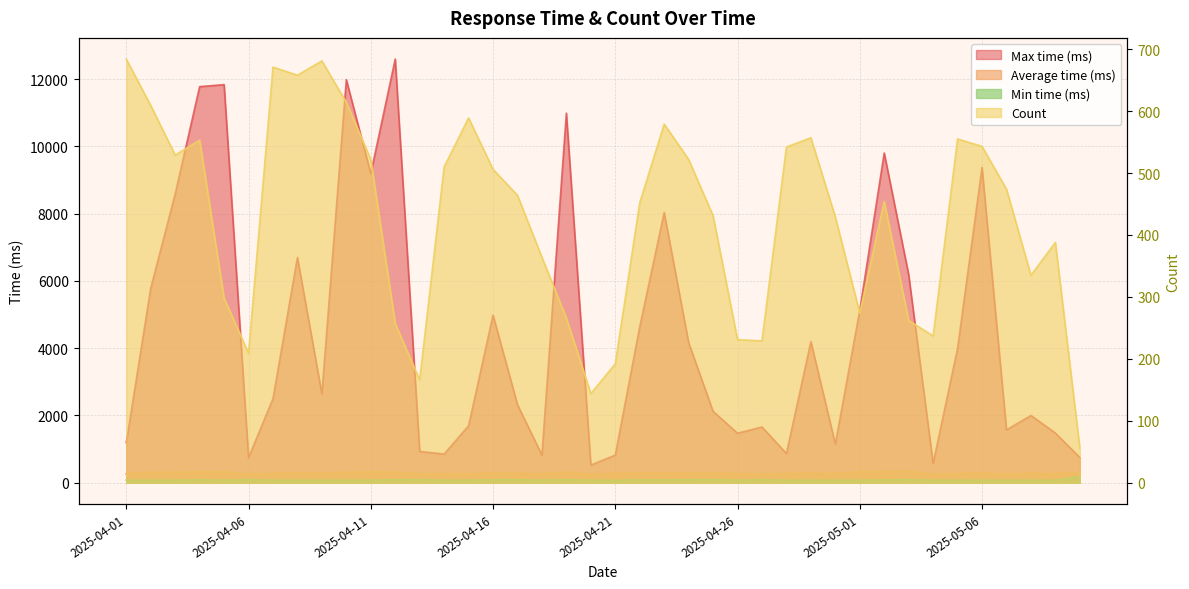

Between 2025-05-08 and 2025-04-15, which is larger?

2025-05-08